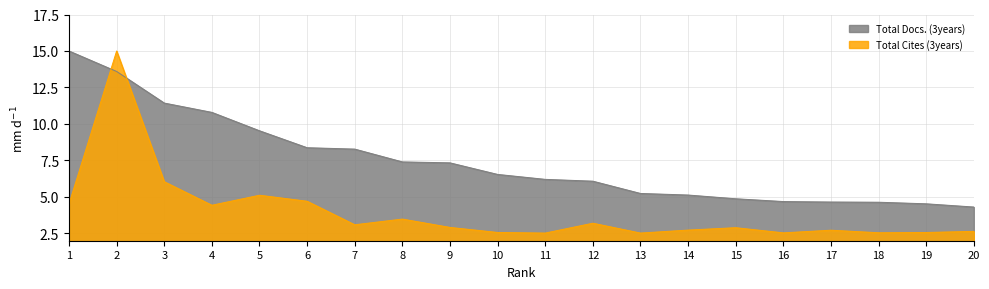

The value of Total Docs. (3years) at 9 is 7.3. True or false?

True